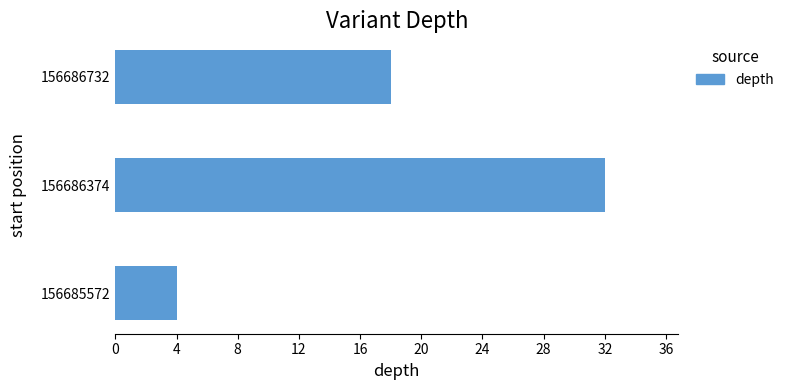

Count the number of data series in this chart.

1